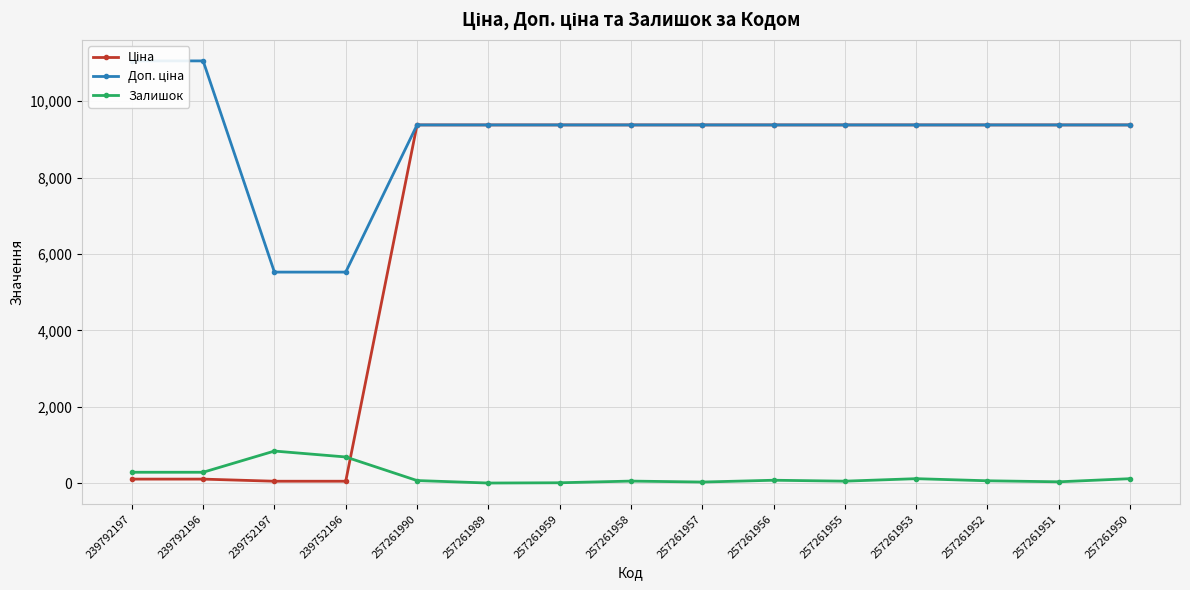

Does the chart display data point markers on the line(s)?

Yes